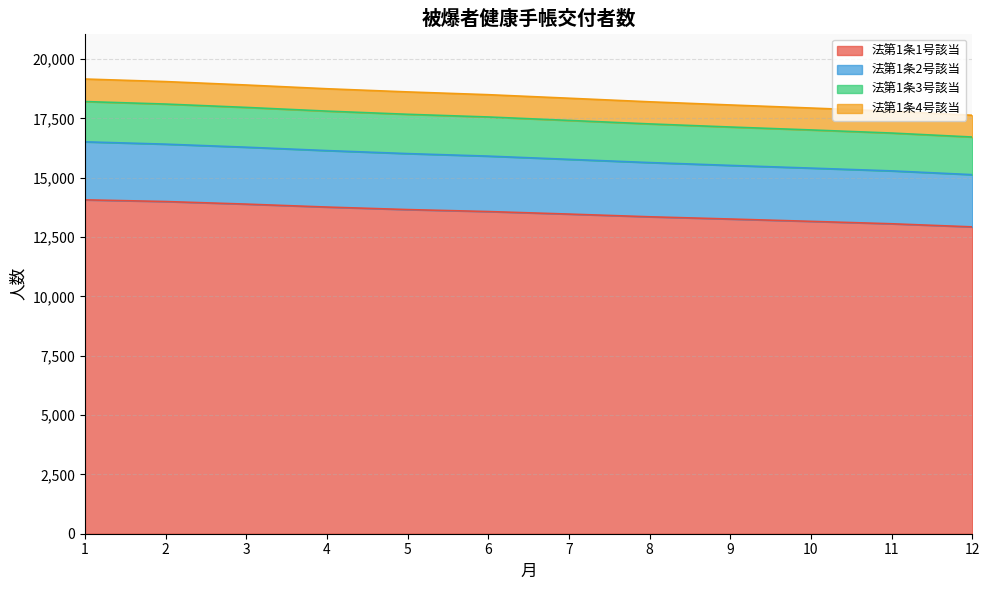

What is the total value across all series at 11?

17801